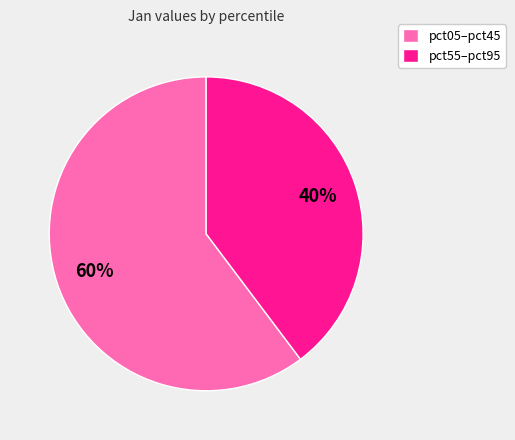

To the nearest percent, what is the average slice percentage?

50%